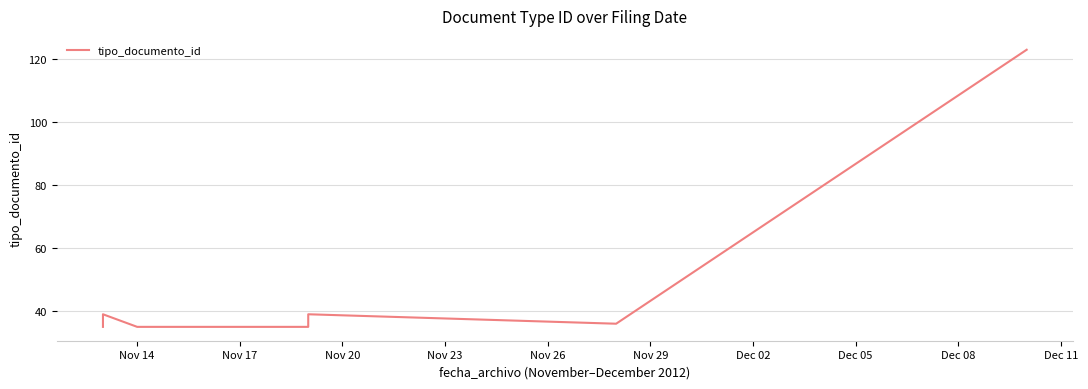

Does the chart display data point markers on the line(s)?

No